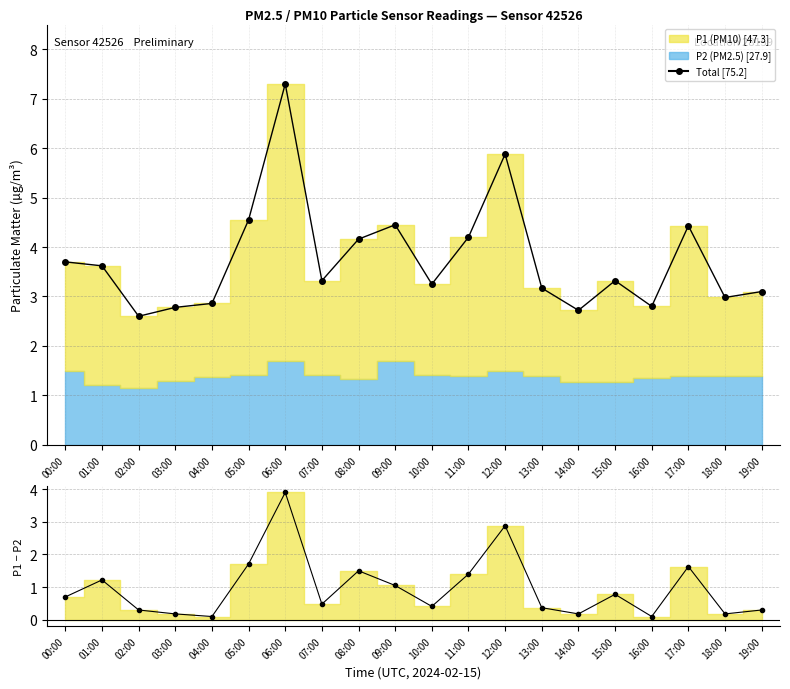

At which category is the sum across all series the highest?

06:00